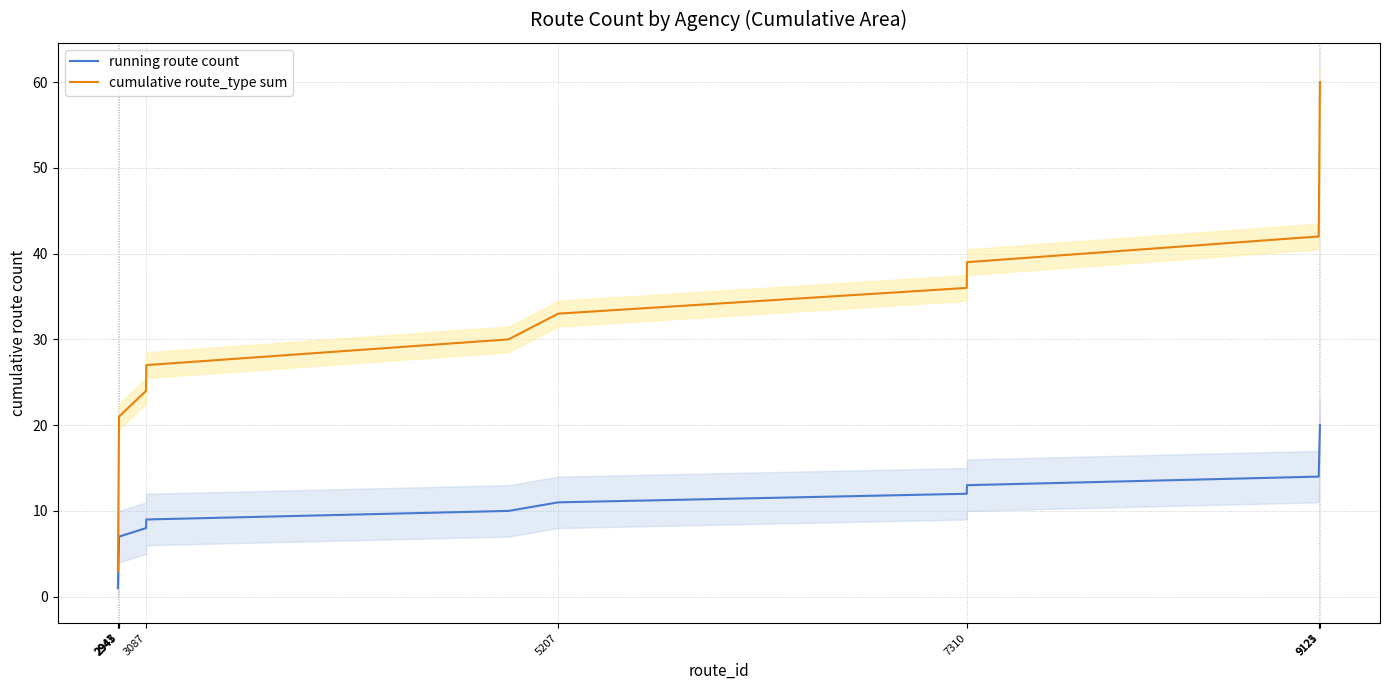

True or false: running route count and cumulative route_type sum intersect in this chart.

False